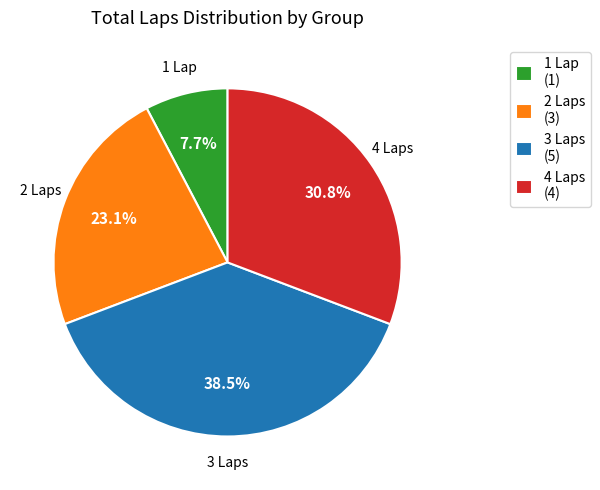

What is the ratio of the value at 2 Laps (3) to the value at 3 Laps (5)?

0.6